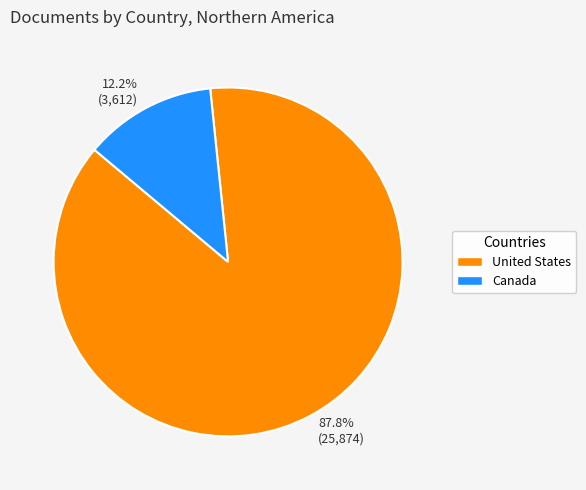

Which slice represents more than half of the pie?

87.8% (25,874)